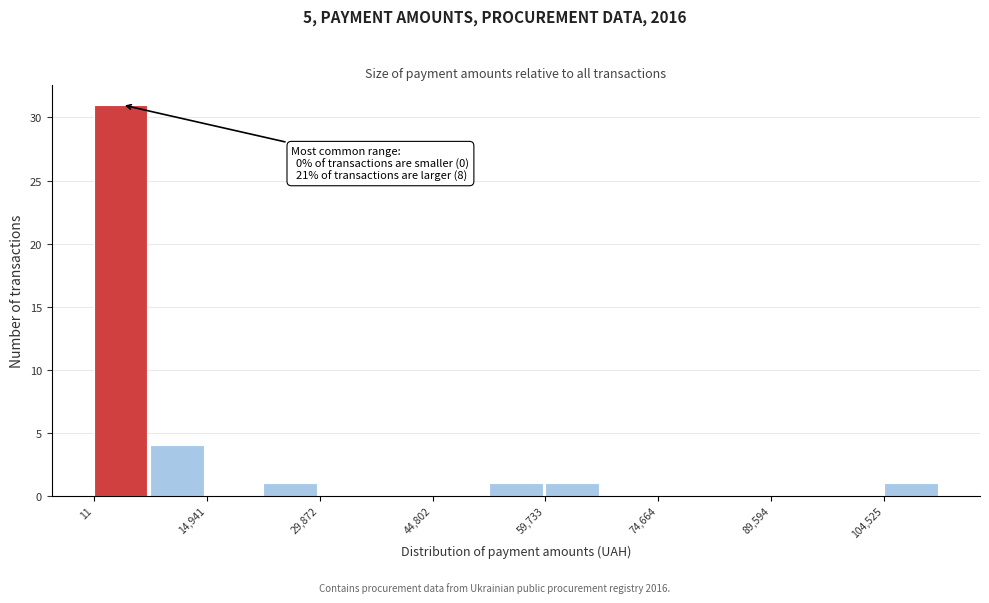

Around what value on the x-axis is the tallest bar? Give the approximate position of its centre, as read against the axis.

4000